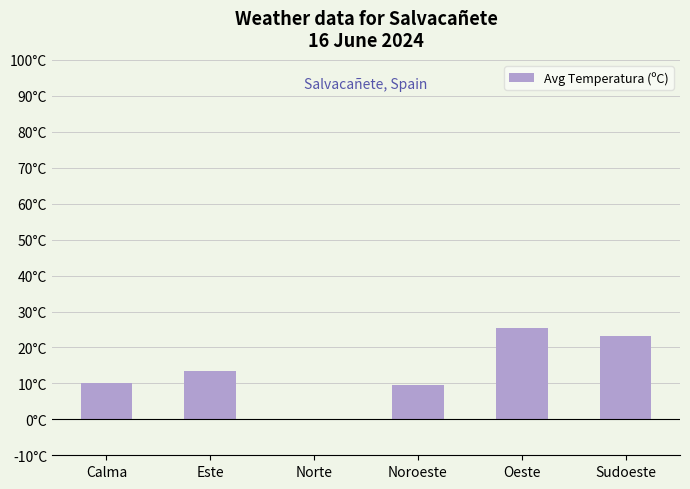

Are the bars horizontal?

No